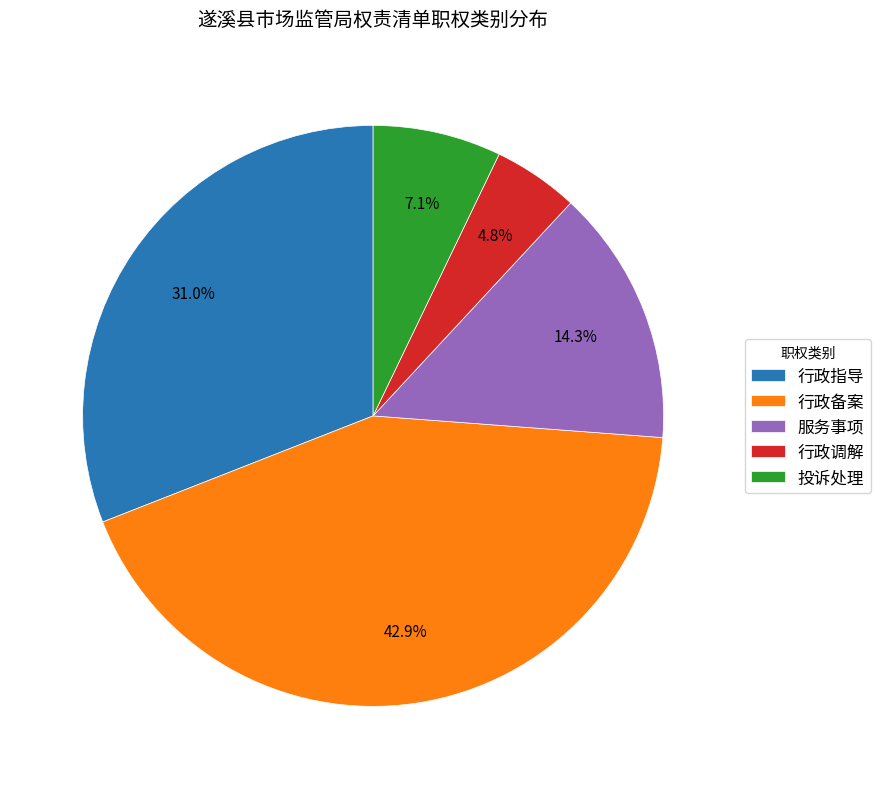

Rank the categories by value from lowest to highest.

行政调解, 投诉处理, 服务事项, 行政指导, 行政备案